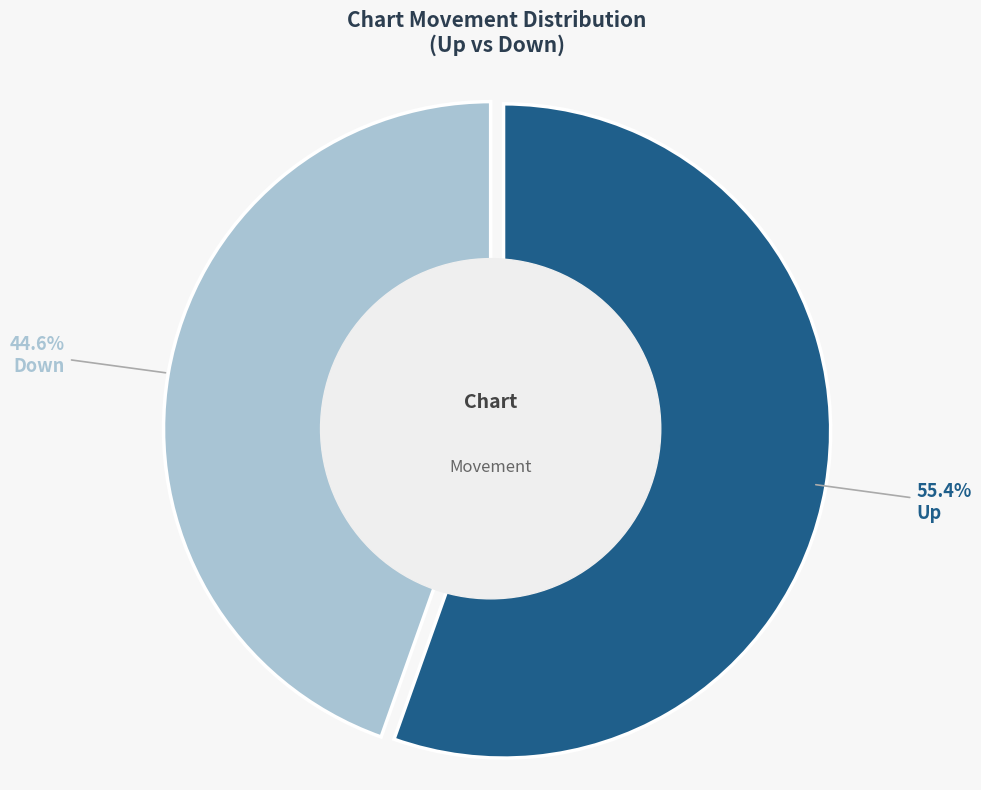

Does any single category account for the majority?

Yes